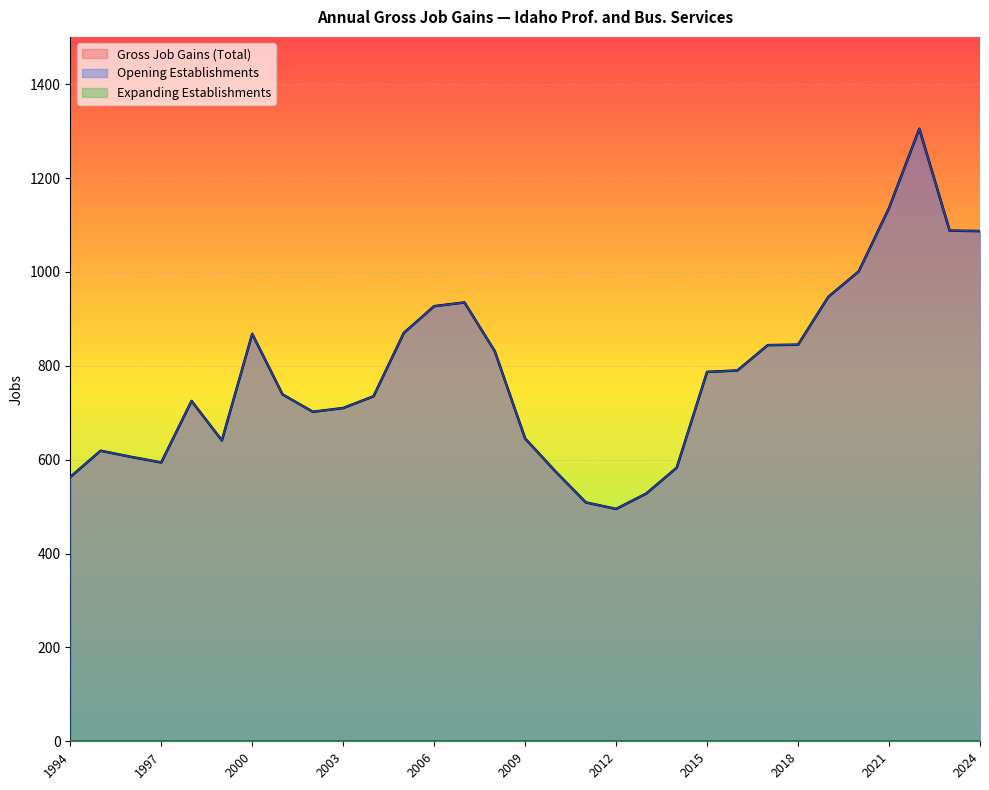

The value of Gross Job Gains (Total) at 2010 is 224. True or false?

False